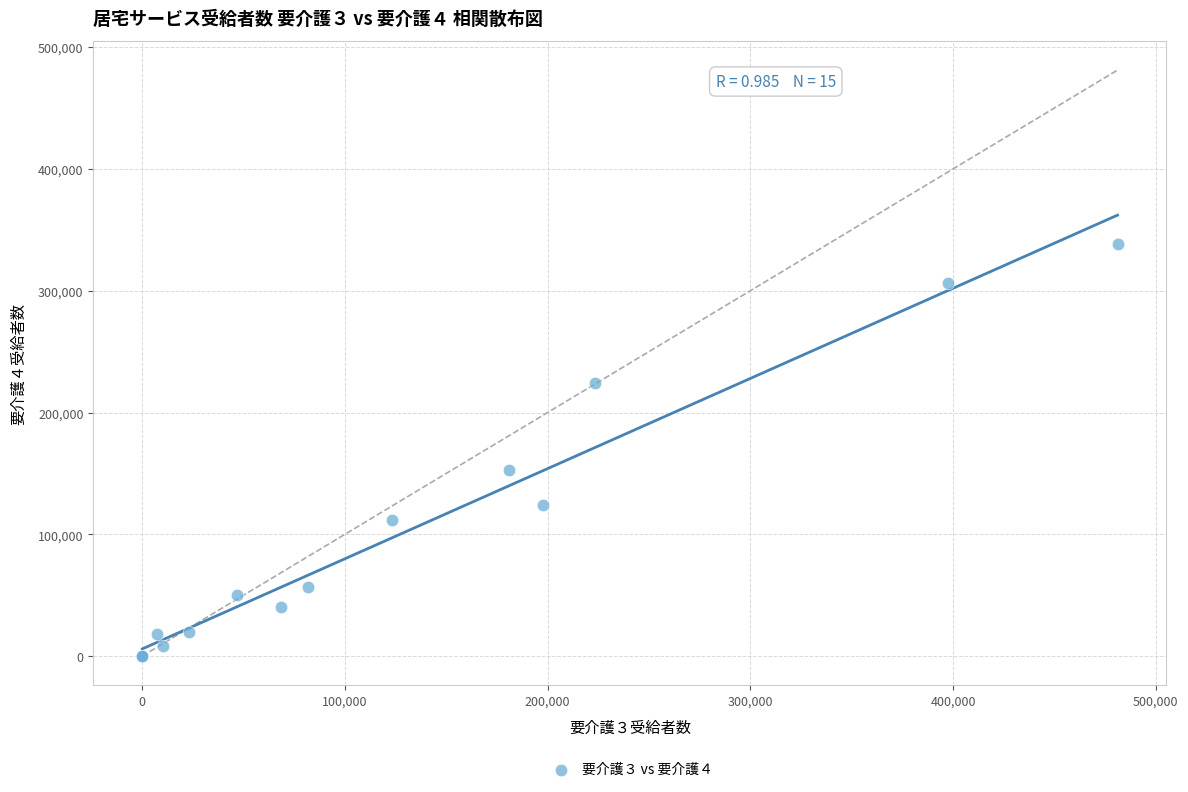

What Y value in the scatter plot is closest to 169246?

153164